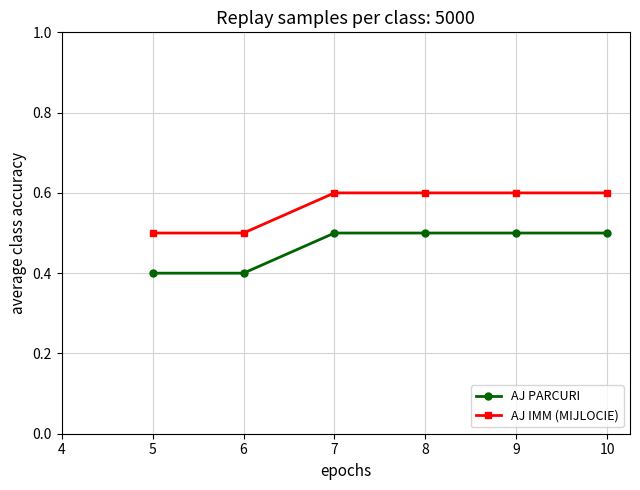

True or false: AJ IMM (MIJLOCIE) and AJ PARCURI cross at least once.

False